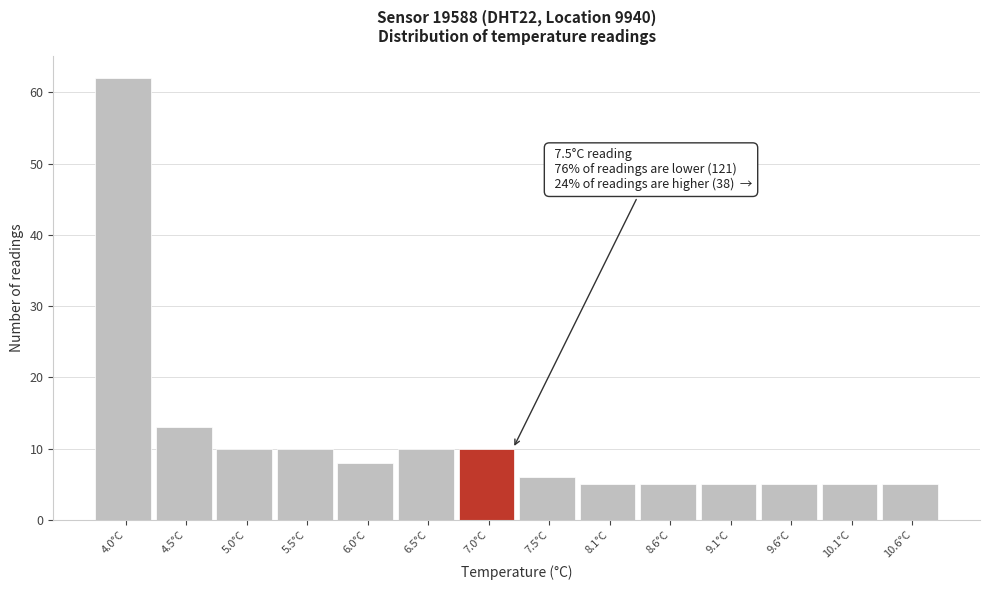

Reading left to right, what are all the values shown in this chart?

4.0°C=62	4.5°C=13	5.0°C=10	5.5°C=10	6.0°C=8	6.5°C=10	7.0°C=10	7.5°C=6	8.1°C=5	8.6°C=5	9.1°C=5	9.6°C=5	10.1°C=5	10.6°C=5